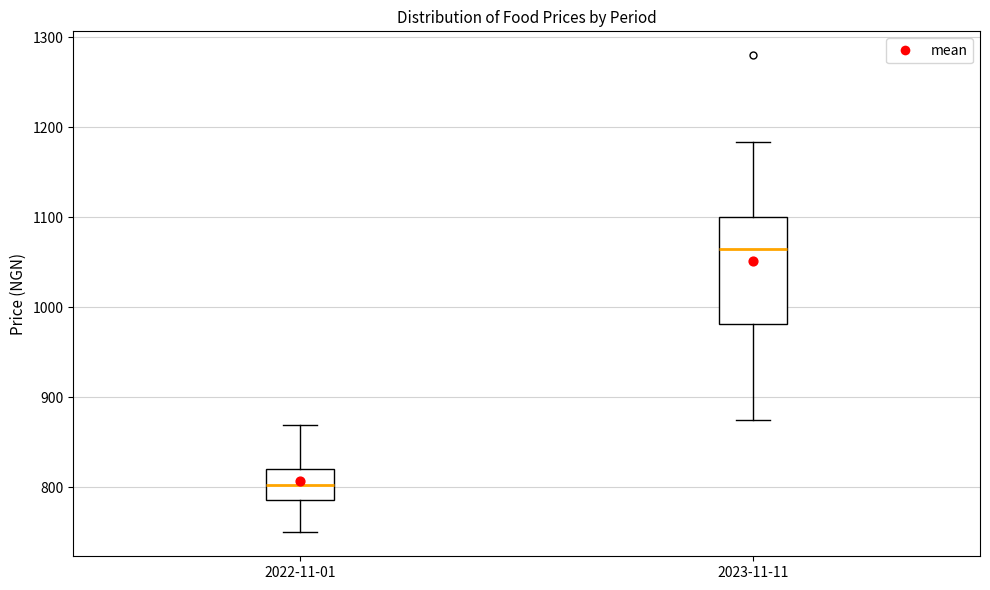

Reading left to right, transcribe this box plot: for each box, give where its median line is, the range the box spans, and where its two whiskers end, as read against the y-axis. The values are not printed on the chart, so give them approximately, as read against the axis.

2022-11-01: median 800, box 790 to 820, whiskers 750 to 870
2023-11-11: median 1060, box 980 to 1100, whiskers 880 to 1180